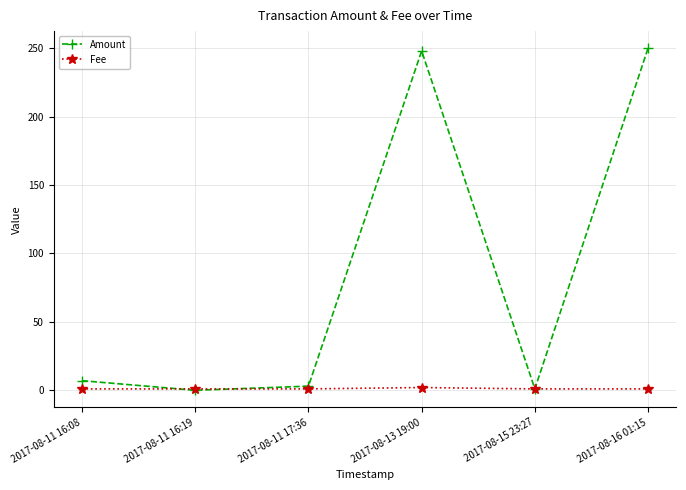

The value of Amount at 2017-08-11 16:19 is 113. True or false?

False